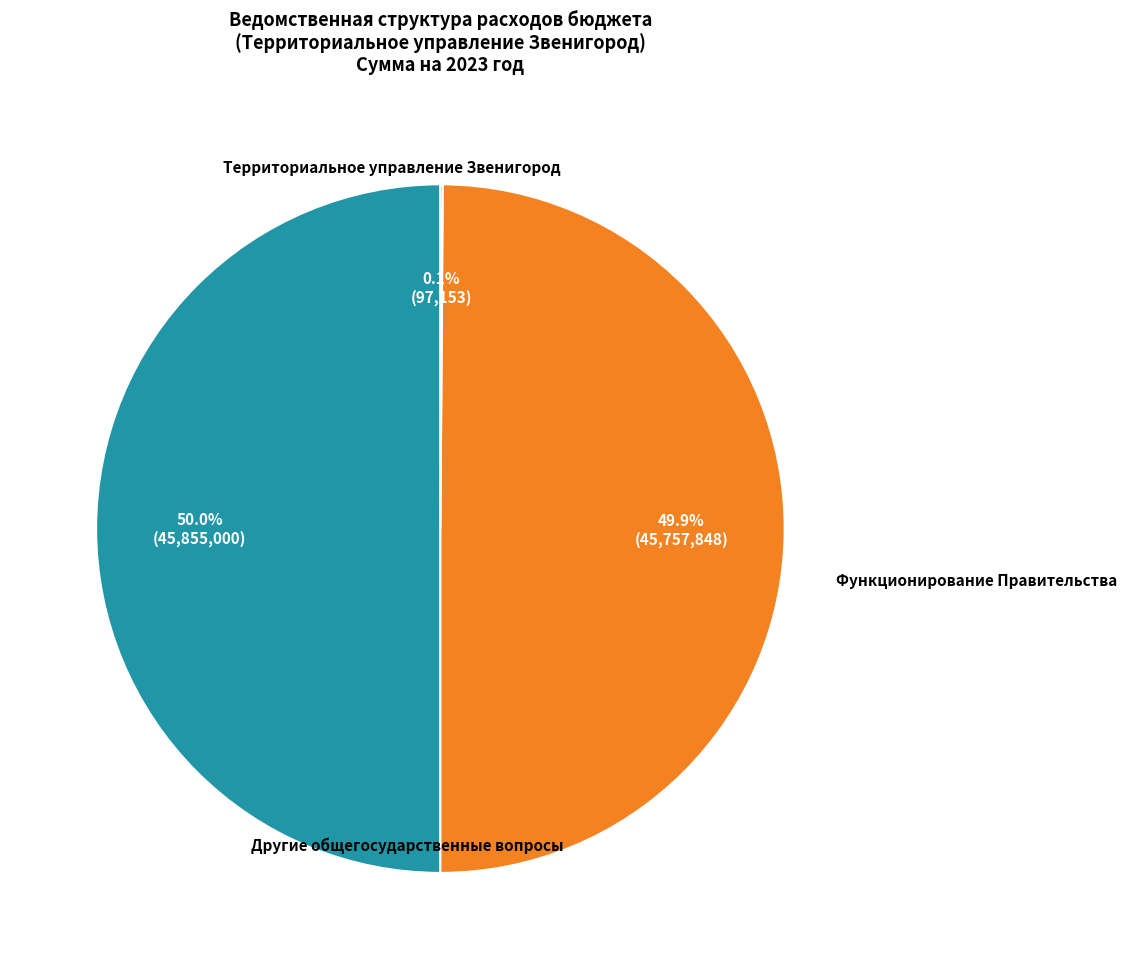

To the nearest percent, what is the average slice percentage?

33%